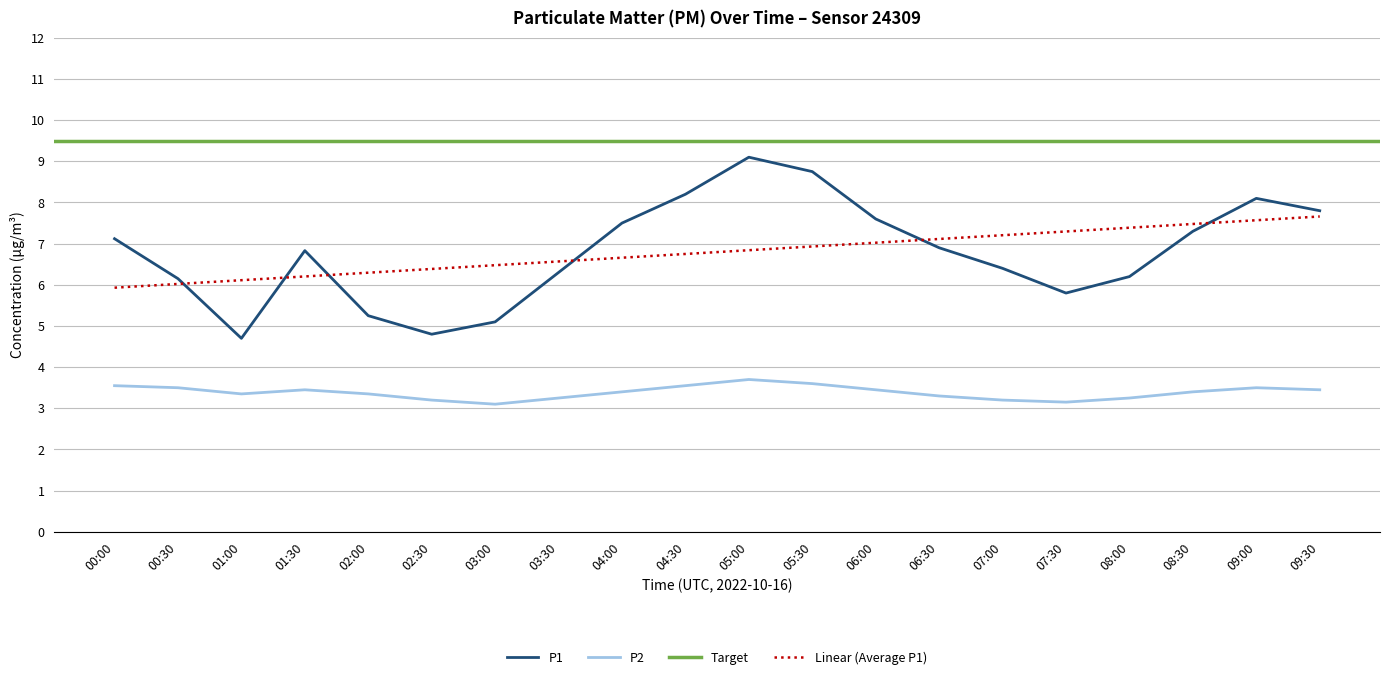

What is the highest value of the P2 series?

3.7